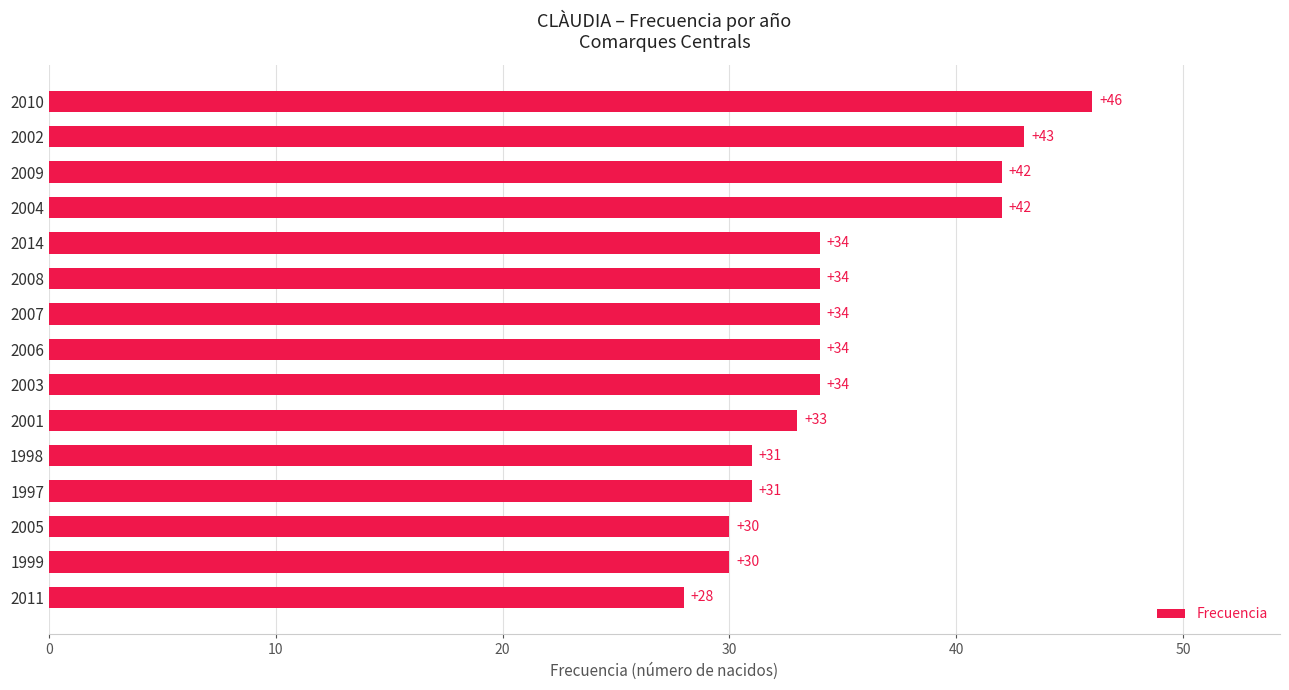

Reading top to bottom, list all the values displayed in this chart.

46	43	42	42	34	34	34	34	34	33	31	31	30	30	28